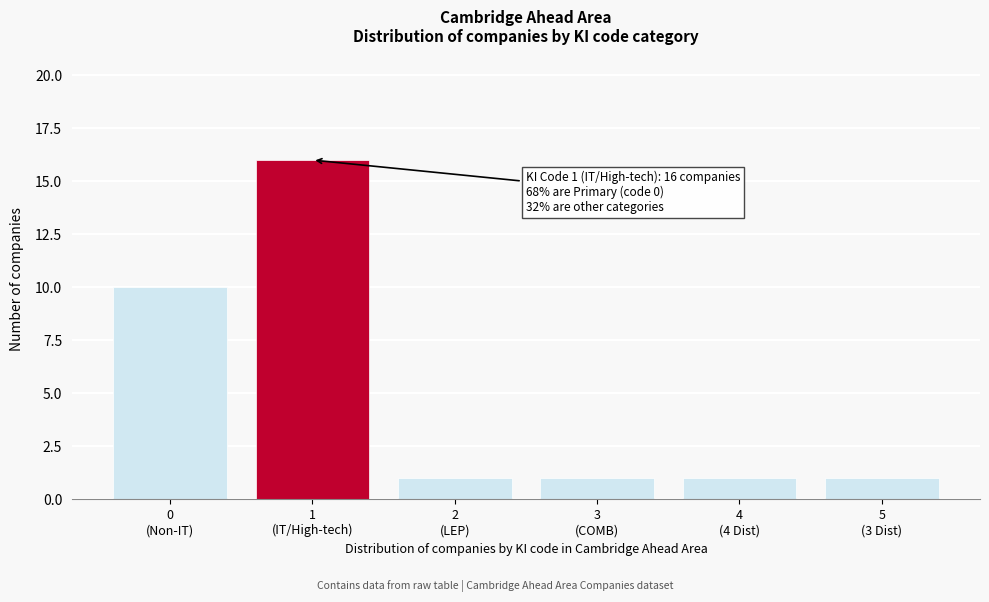

Reading left to right, what are all the values shown in this chart?

10	16	1	1	1	1